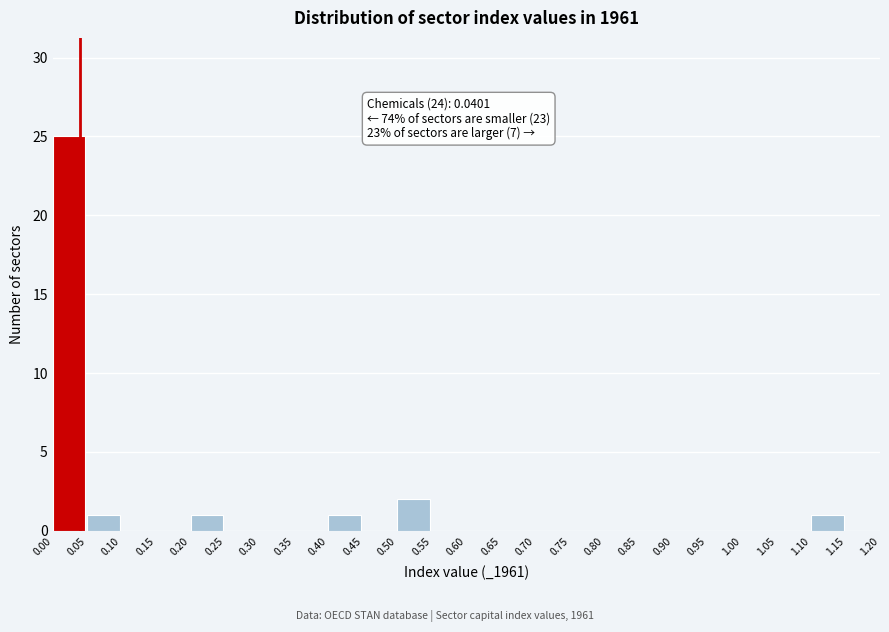

Over which range of the x-axis is the bar tallest?

0.00 to 0.05